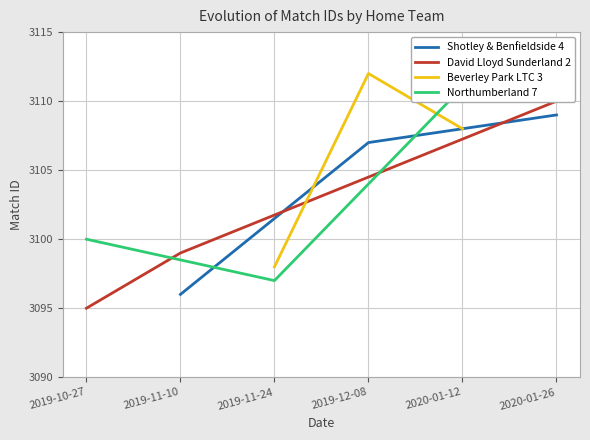

What is the value of the Shotley & Benfieldside 4 point at the 1st from the left?

3096